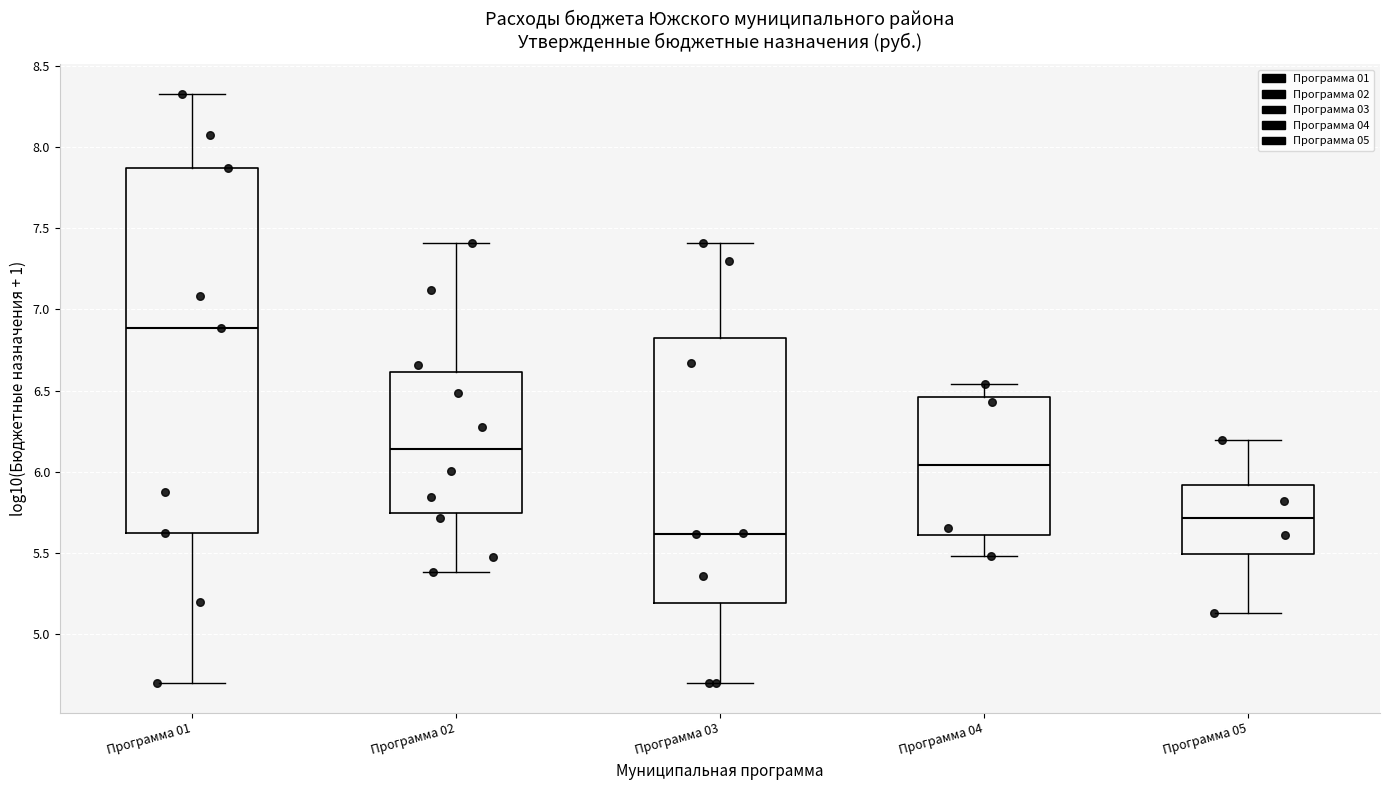

Where does the upper whisker of the box for Программа 04 end on the y-axis? The values are not printed on the chart, so give them approximately, as read against the axis.

6.55